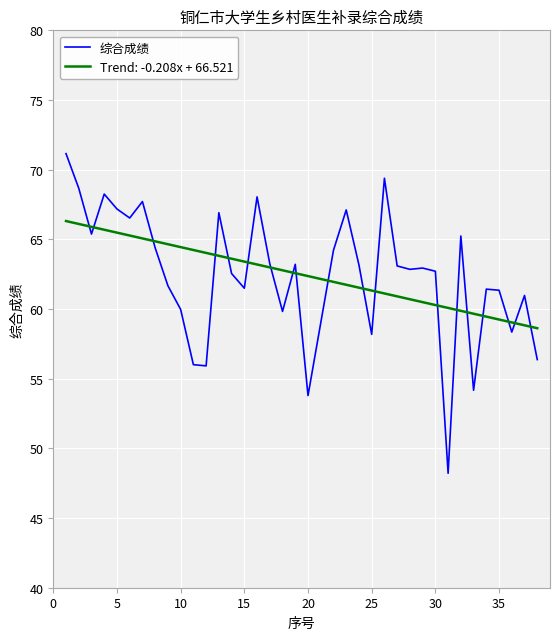

What is the maximum value for Trend: -0.208x + 66.521?

66.3